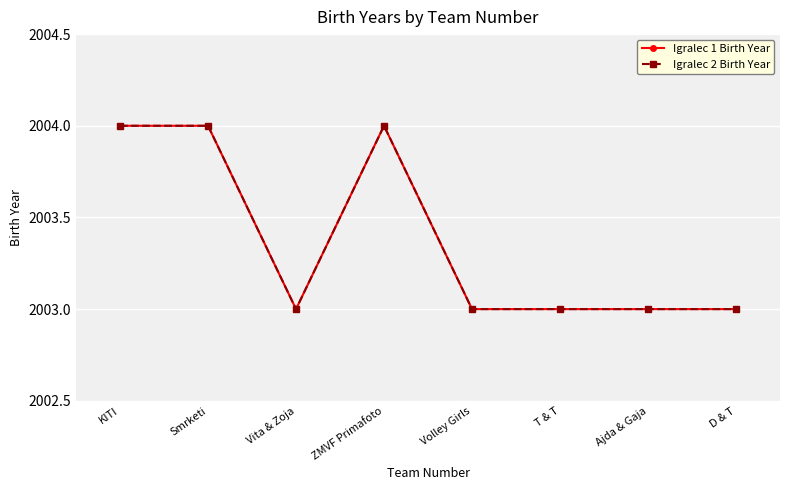

Is this an area chart (filled region under the line)?

No